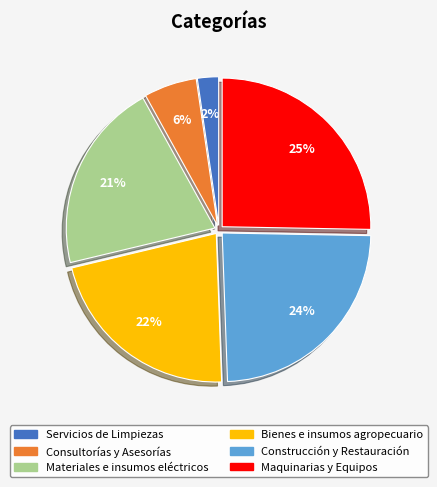

How many segments does this pie chart have?

6